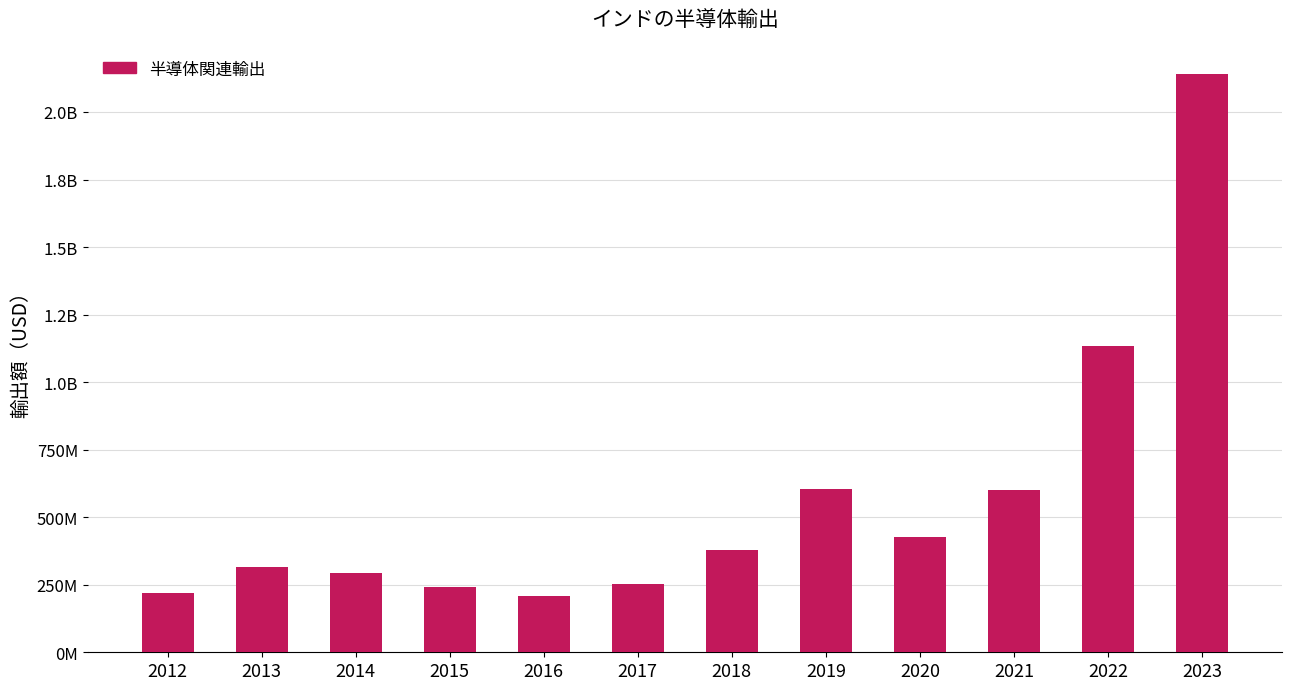

Where is the data nearest to the value 1174019631?

2022